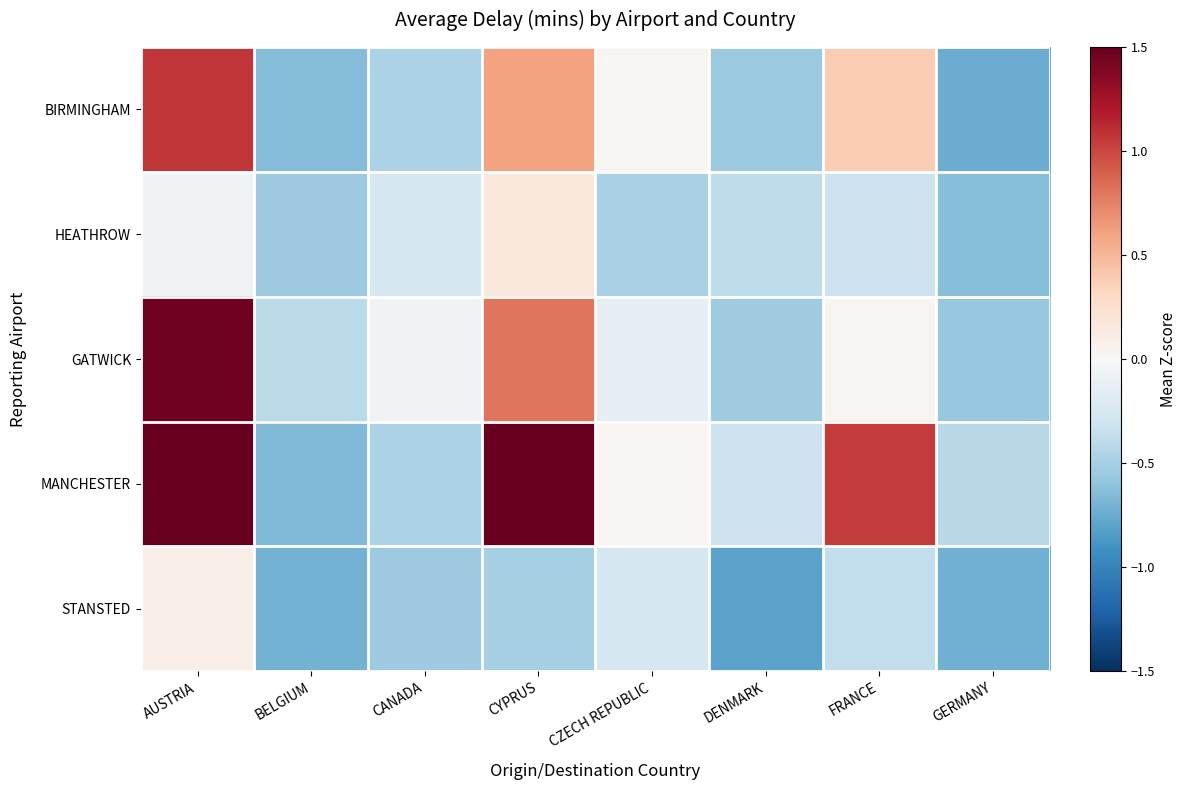

At which category is the sum across all series the highest?

CYPRUS